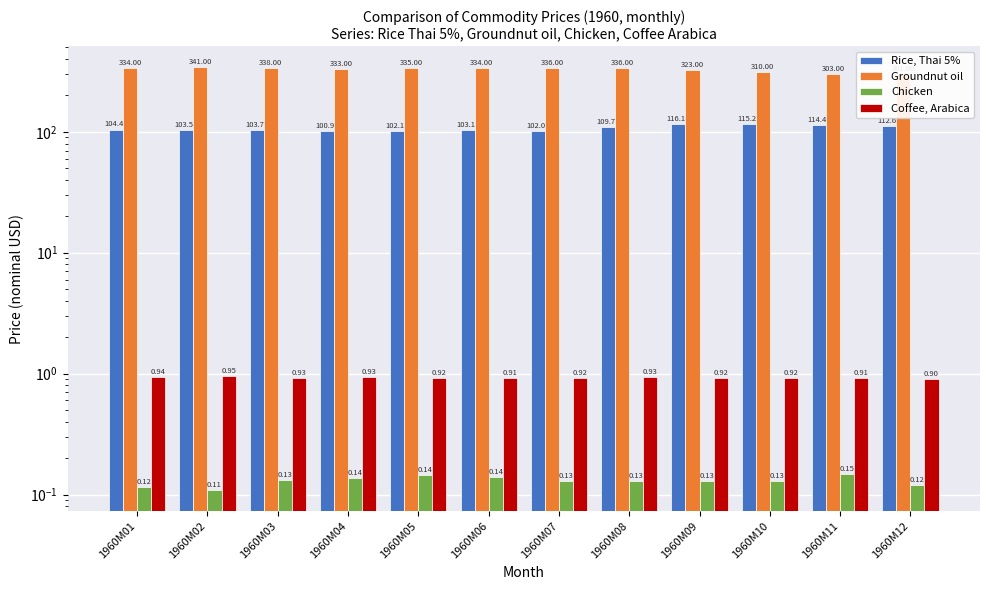

Which series changed the most between 1960M04 and 1960M06?

Rice, Thai 5%